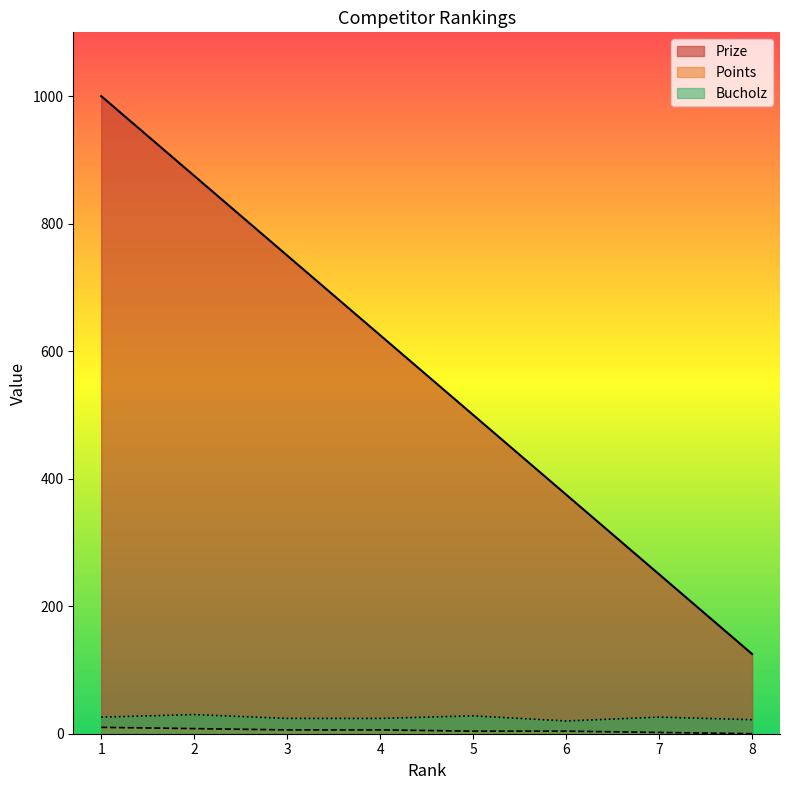

True or false: Points has a value of 8 at 2.

True